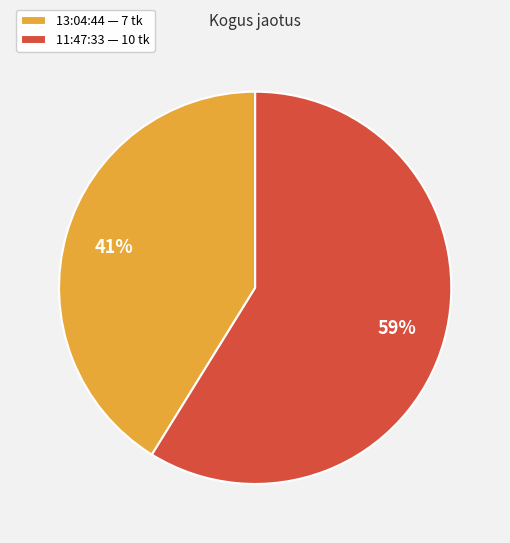

Between 11:47:33 and 13:04:44, which is larger?

11:47:33